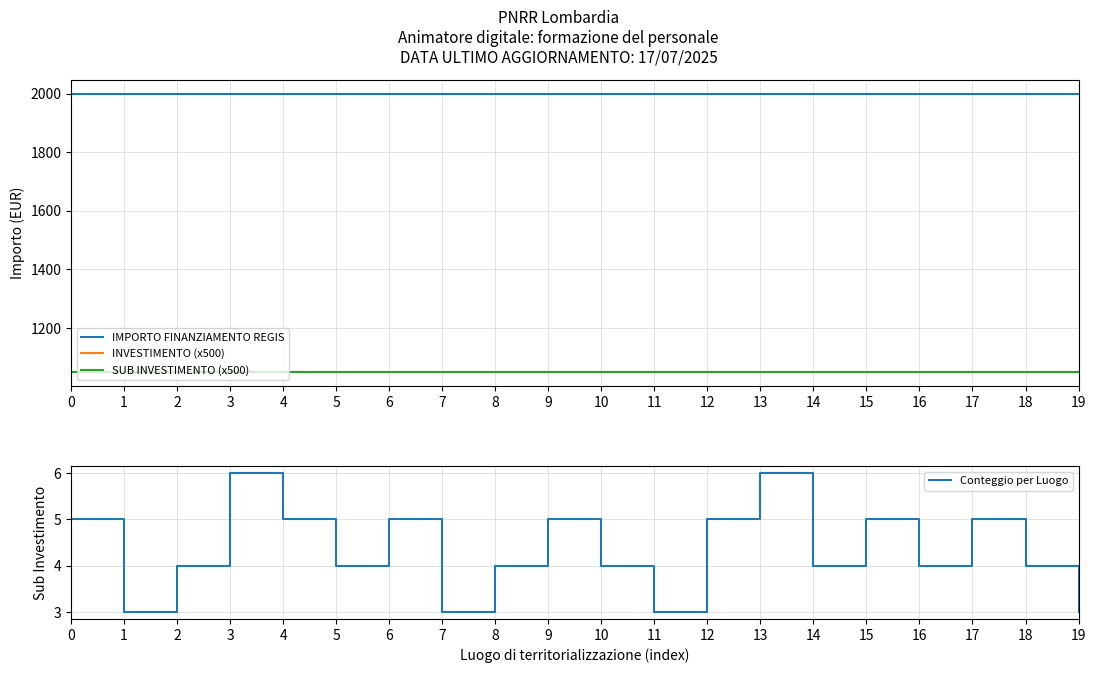

True or false: Conteggio per Luogo has more than 0 points higher than both neighbors.

True